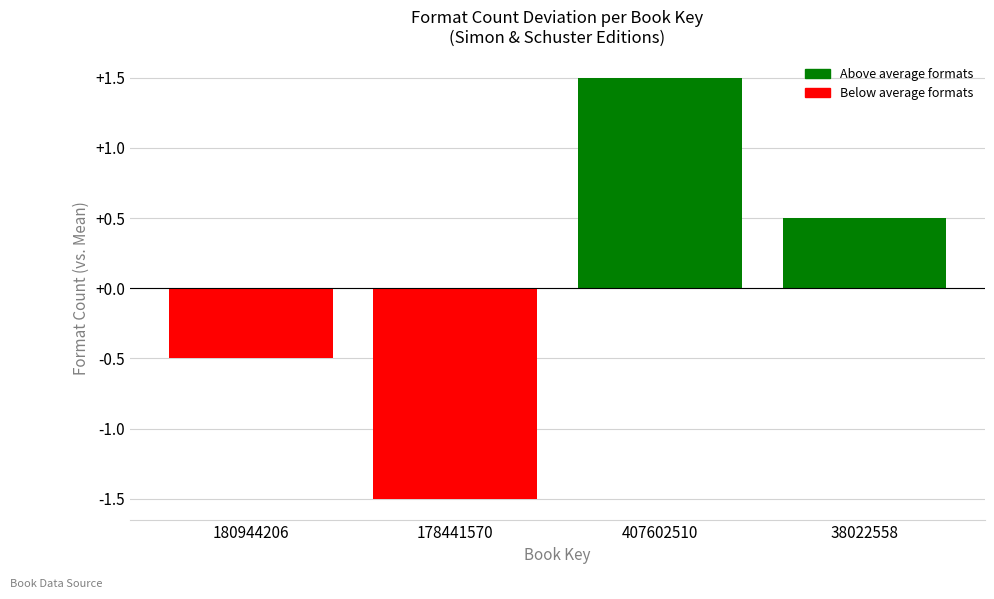

Reading right to left, list all the values displayed in this chart.

0.5	1.5	-1.5	-0.5